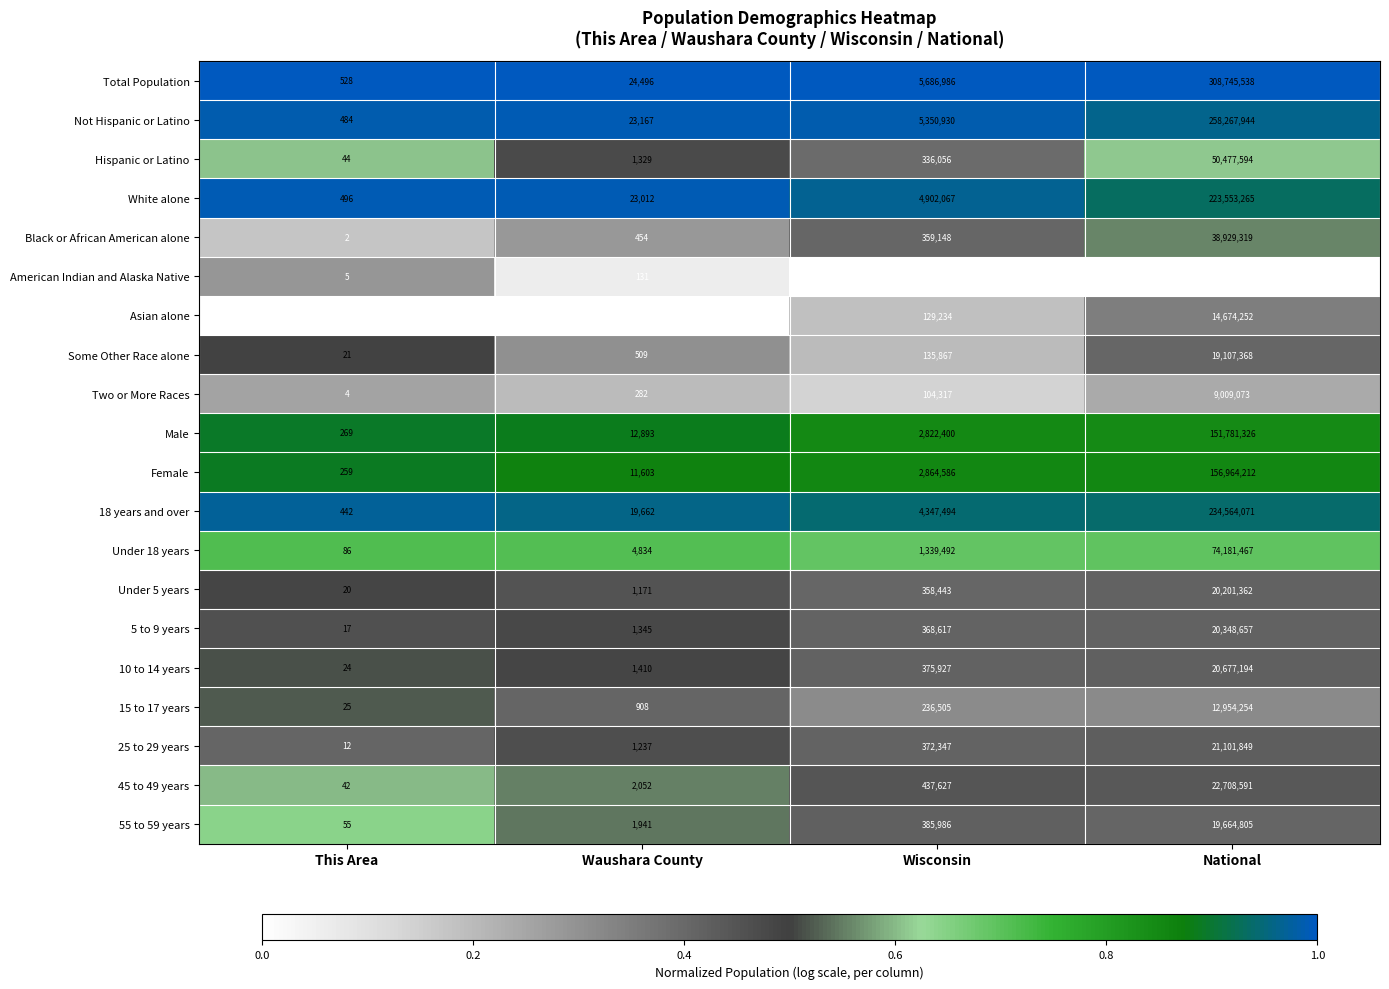

The value of Total Population at Wisconsin is 5686986. True or false?

True